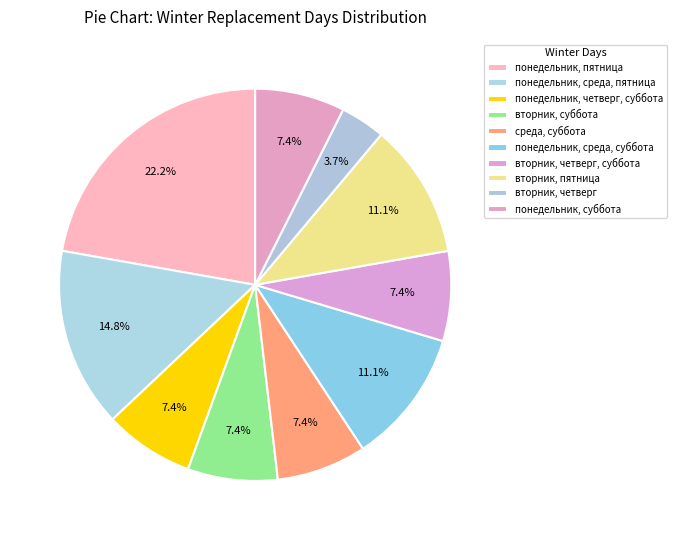

How many slices are in this pie chart?

10